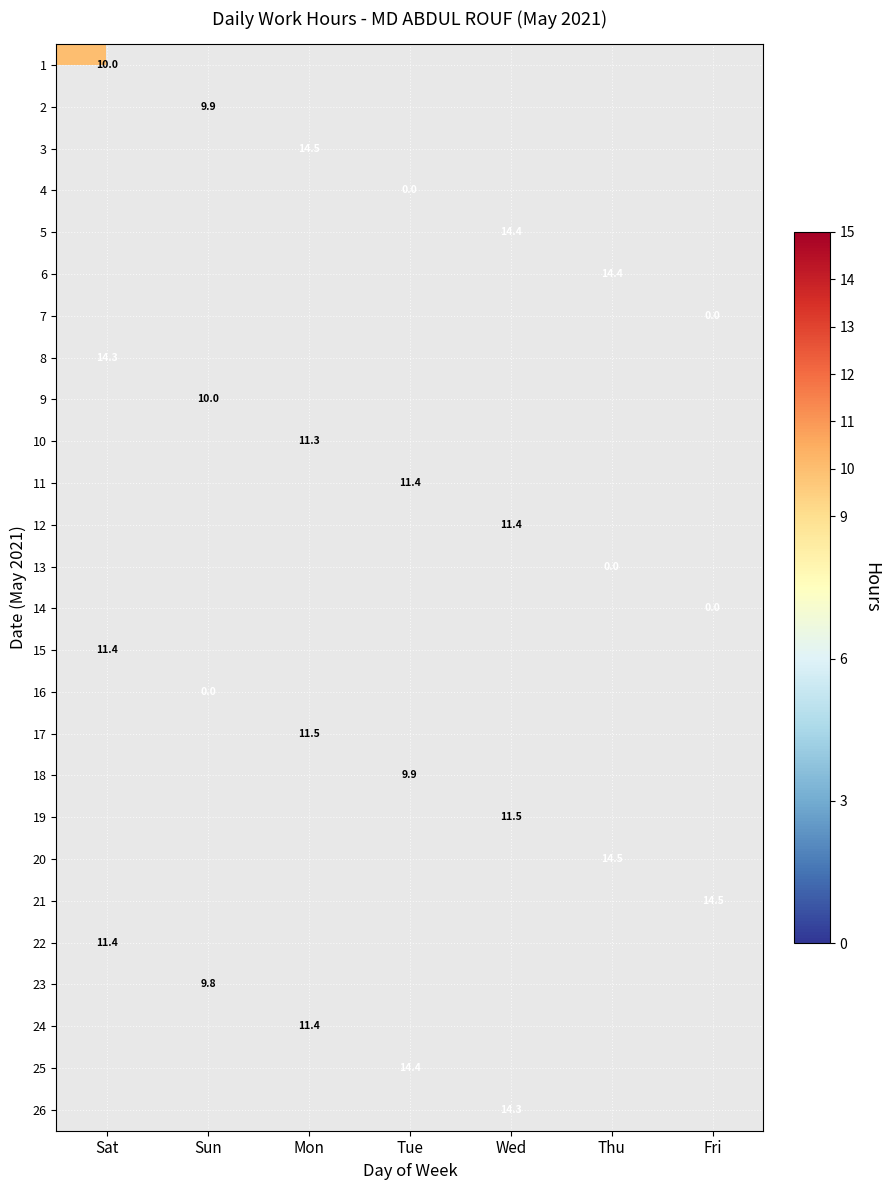

True or false: 5 has a value of 23.1 at Wed.

False